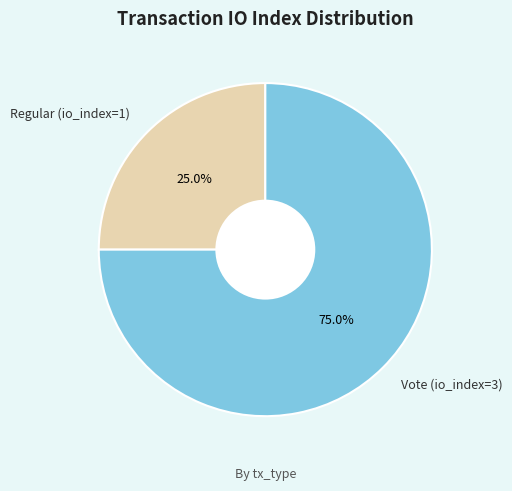

Is there a majority slice in this chart?

Yes